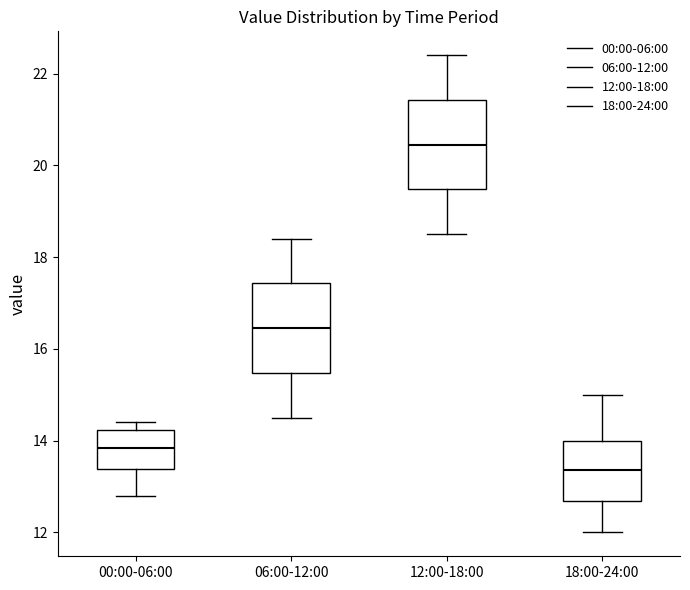

Reading left to right, read every box against the y-axis: the position of its median line, the range the box covers, and the ends of its whiskers. The values are not printed on the chart, so give them approximately, as read against the axis.

00:00-06:00: median 13.8, box 13.4 to 14.2, whiskers 12.8 to 14.4
06:00-12:00: median 16.4, box 15.4 to 17.4, whiskers 14.6 to 18.4
12:00-18:00: median 20.4, box 19.4 to 21.4, whiskers 18.6 to 22.4
18:00-24:00: median 13.4, box 12.6 to 14.0, whiskers 12.0 to 15.0